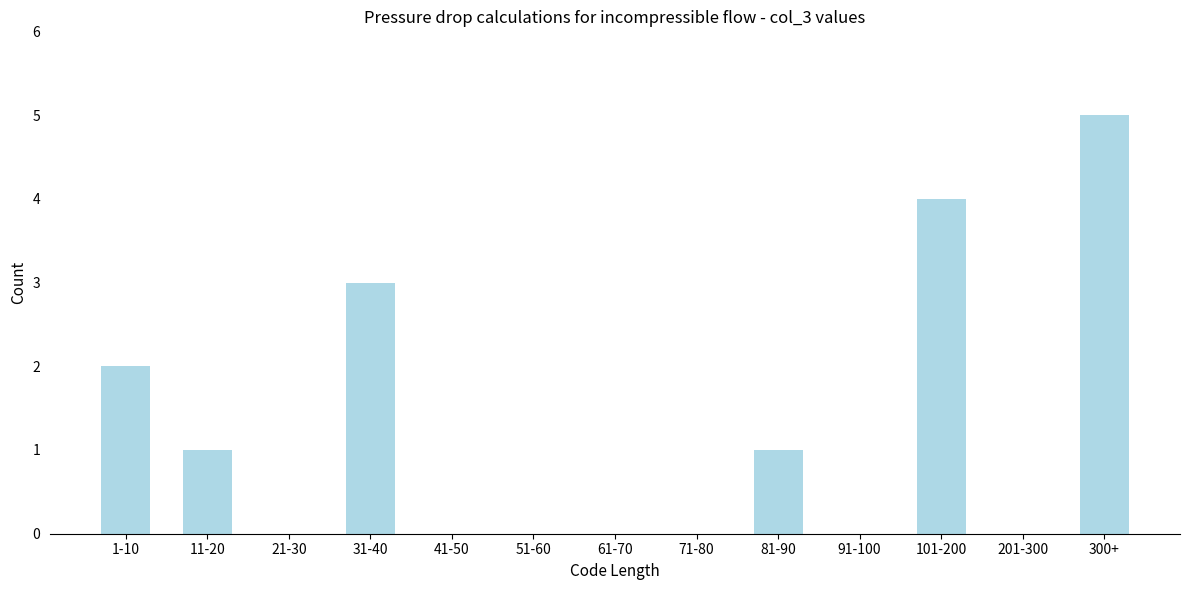

Reading right to left, transcribe all the data shown in this chart.

300+=5	201-300=0	101-200=4	91-100=0	81-90=1	71-80=0	61-70=0	51-60=0	41-50=0	31-40=3	21-30=0	11-20=1	1-10=2